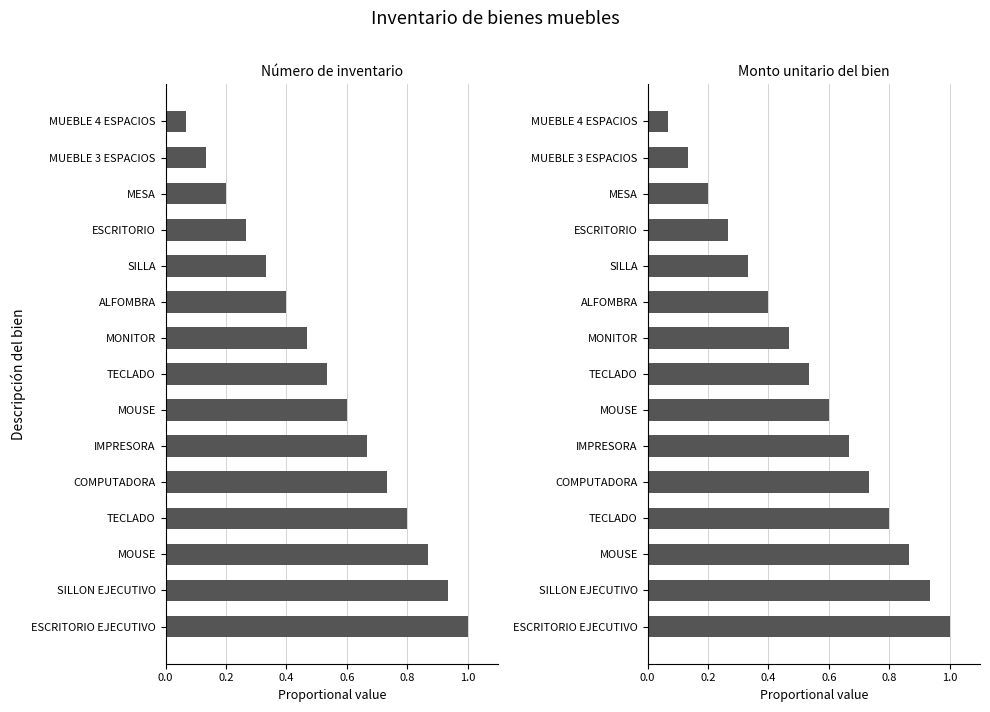

What is the difference between the maximum and minimum values in the Monto unitario del bien series?

0.9